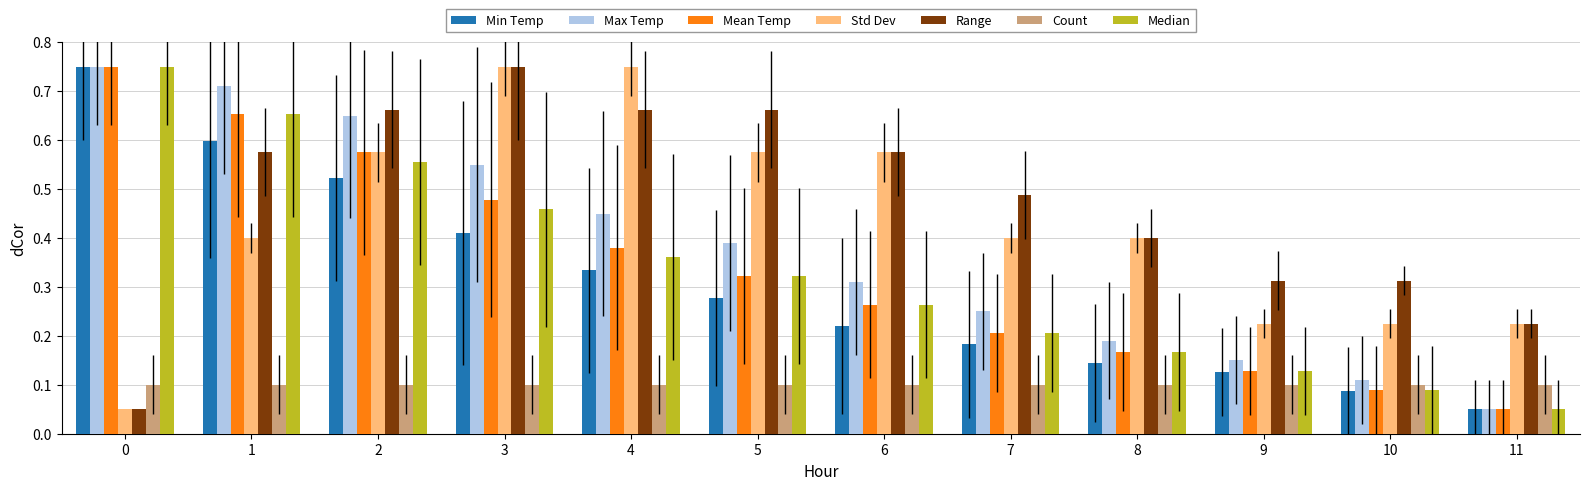

What are all the series names shown in the legend?

Min Temp, Max Temp, Mean Temp, Std Dev, Range, Count, Median